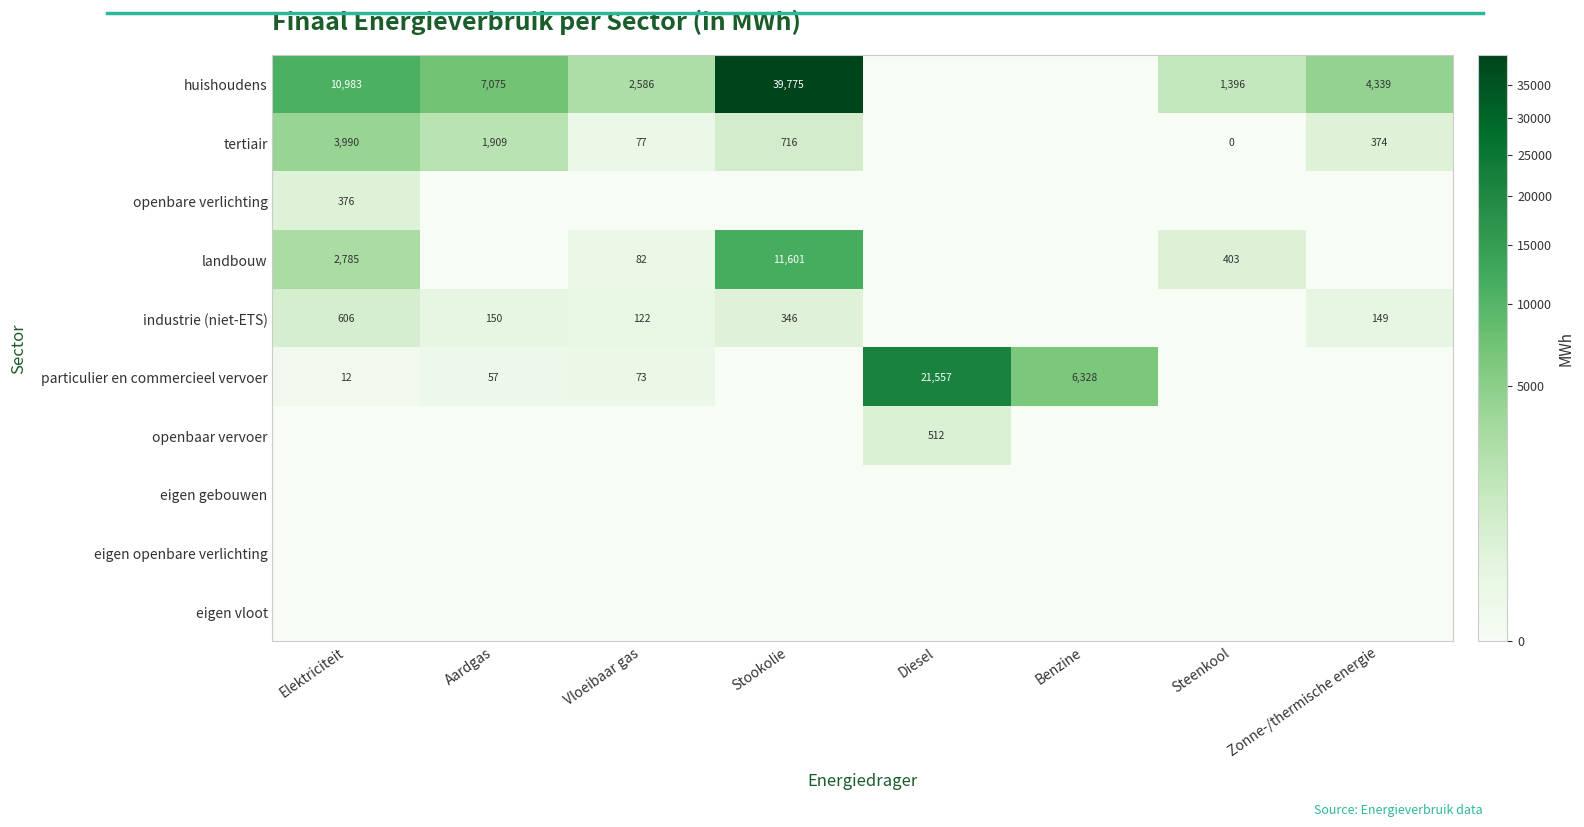

The tertiair series shows 1909 at Aardgas. True or false?

True